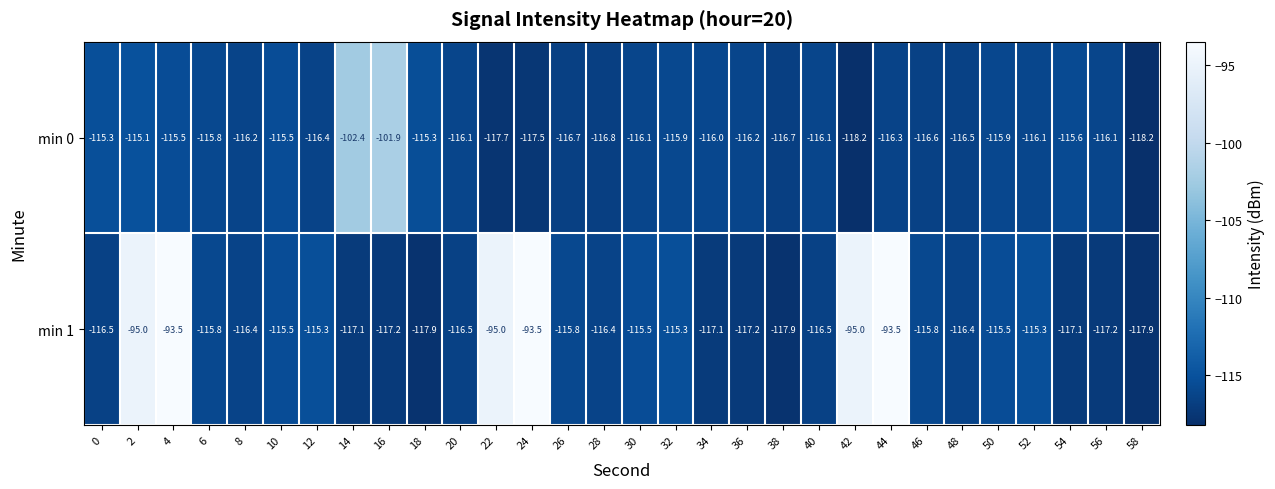

What is the approximate value of min 1 at 0?

-116.5